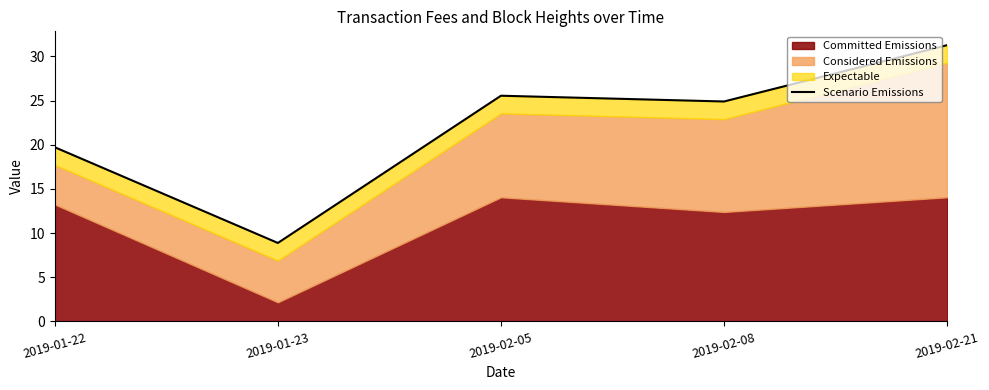

Rank the categories by value from lowest to highest.

2019-01-23, 2019-01-22, 2019-02-08, 2019-02-05, 2019-02-21